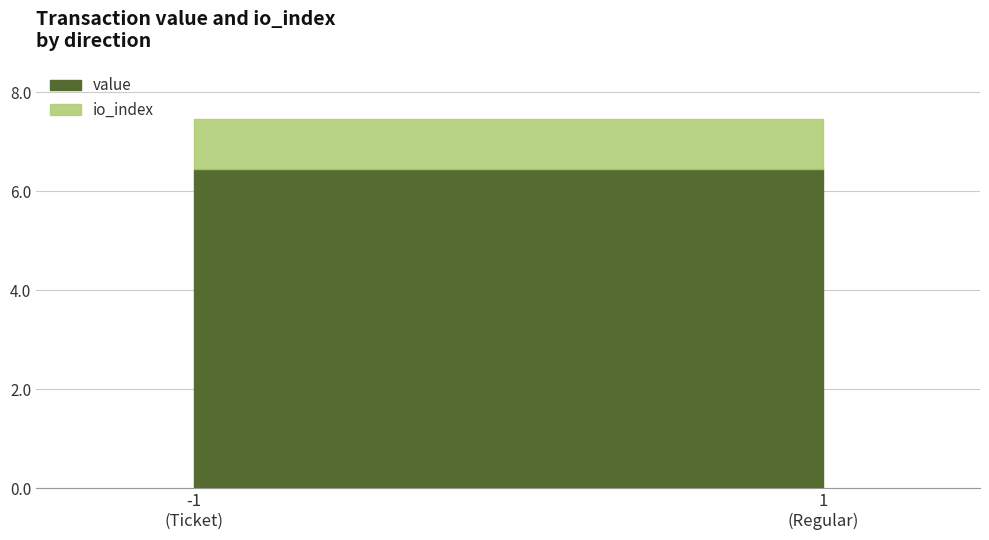

Reading right to left, list the values for the value series.

6.5	6.5